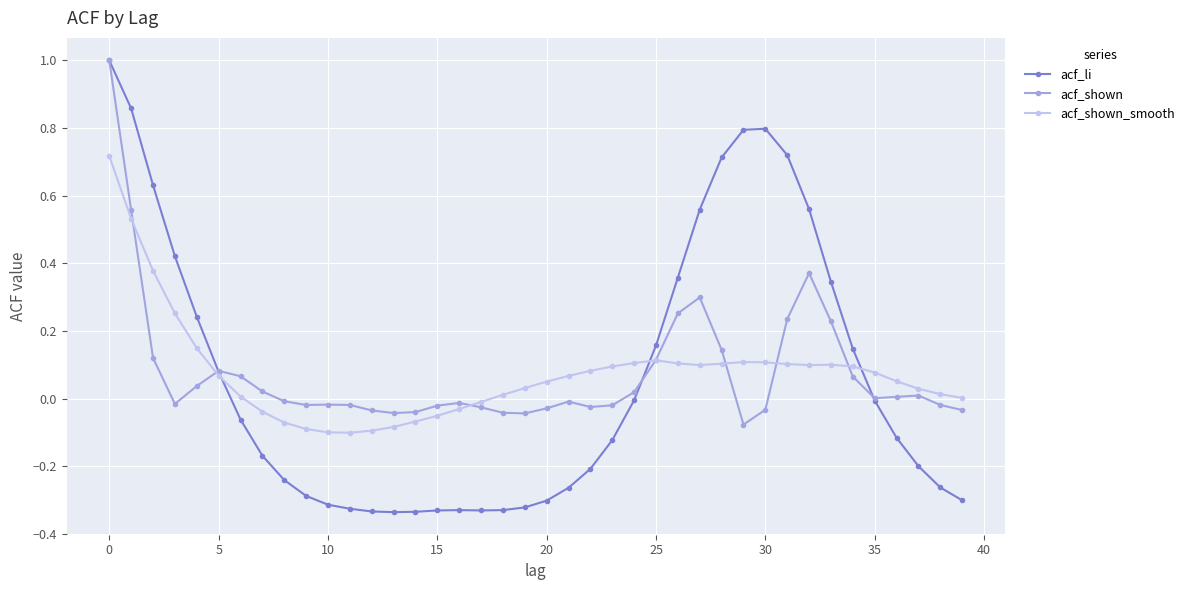

Which series has the largest range (max minus min)?

acf_li